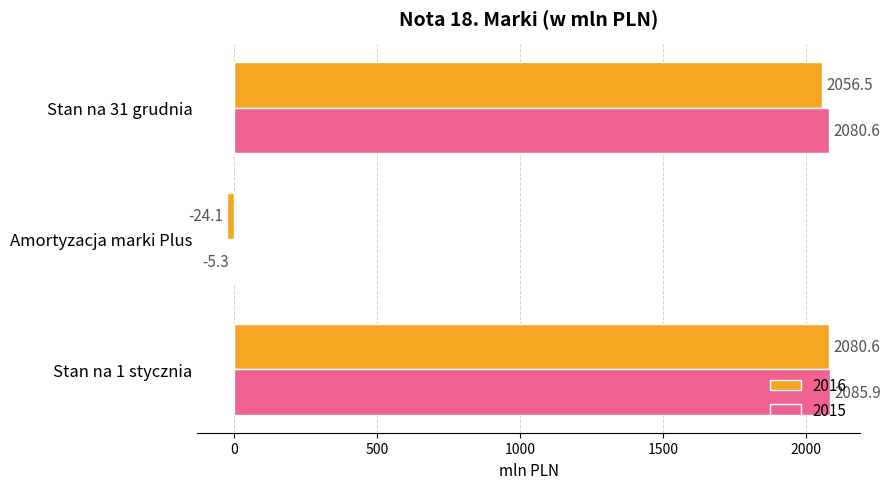

What is the total value across all series at Stan na 1 stycznia?

4166.5